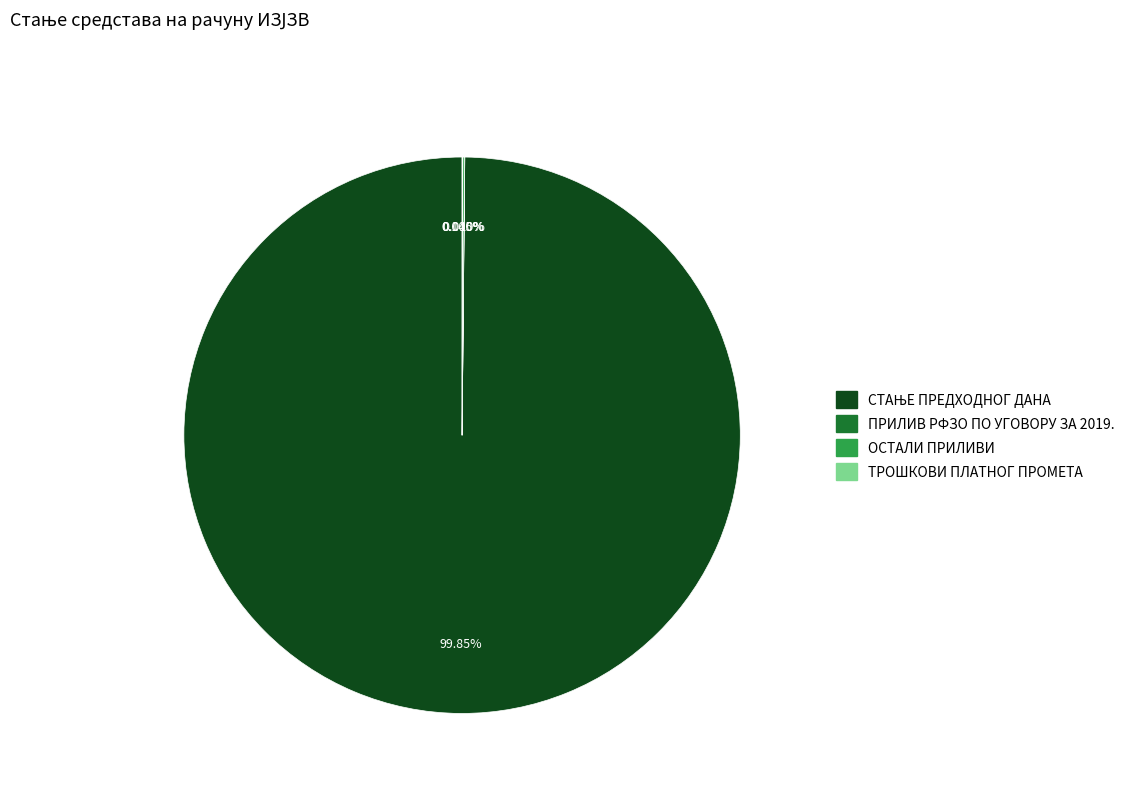

Is there any slice that represents more than half of the pie?

Yes